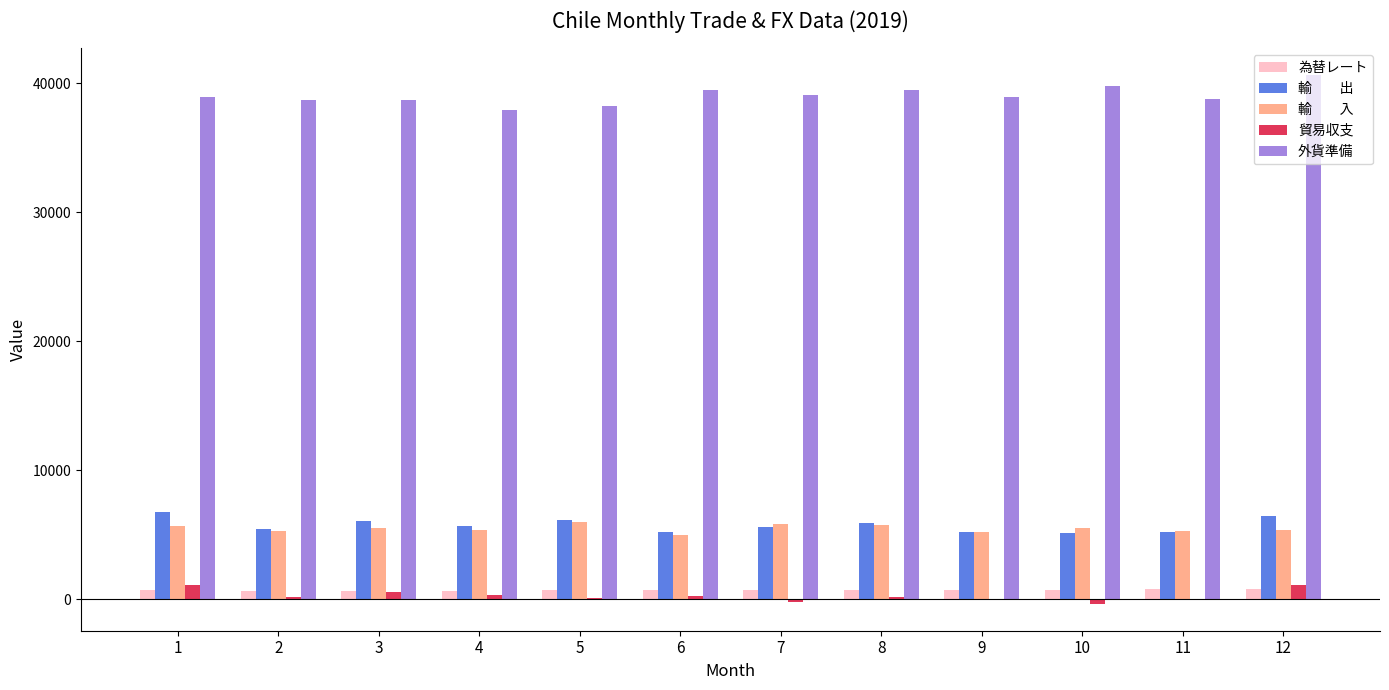

How many categories are shown in the chart?

12